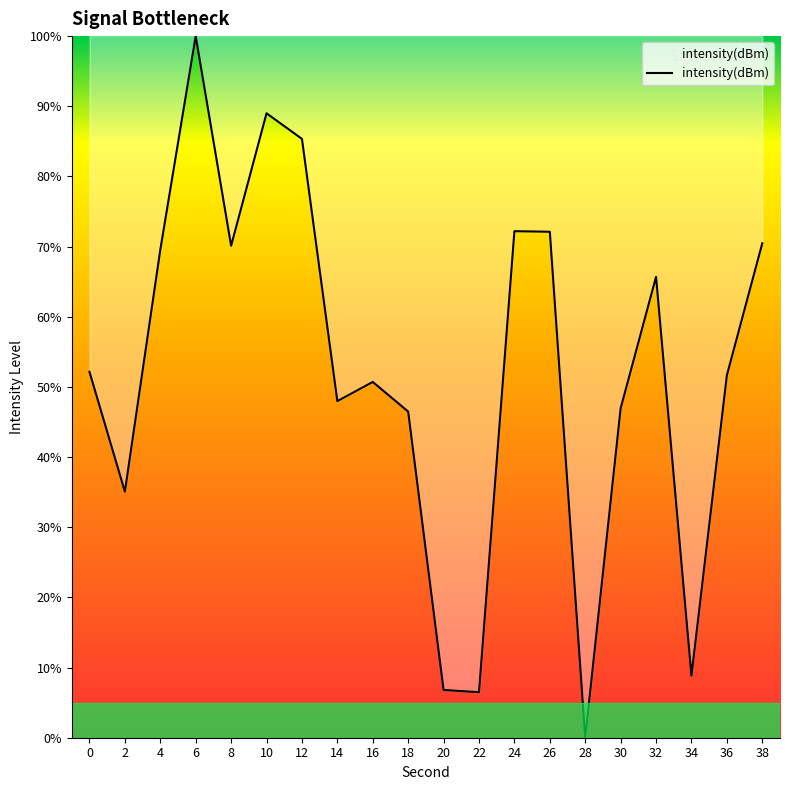

Is it true that the value at 36 is 51.7?

True